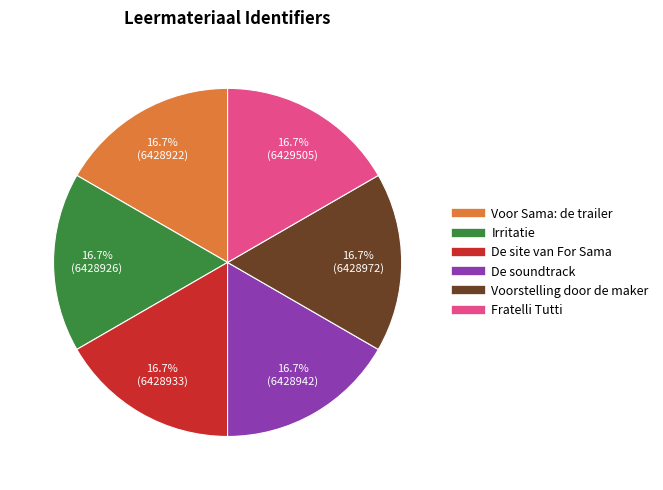

To the nearest percent, what is the average slice percentage?

17%